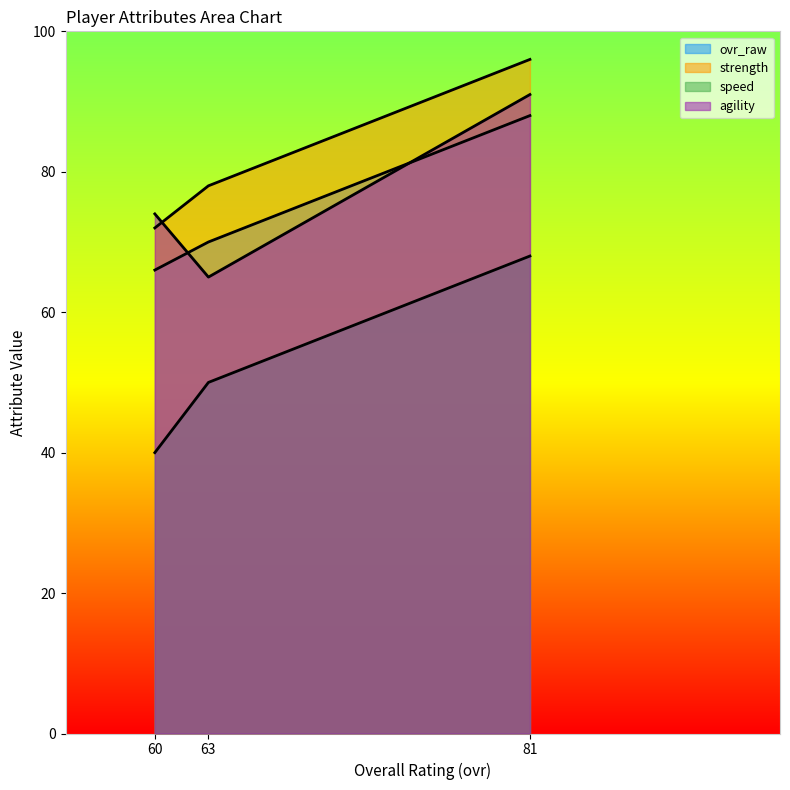

Is the value of ovr_raw at 63 greater than the value of speed at 81?

Yes